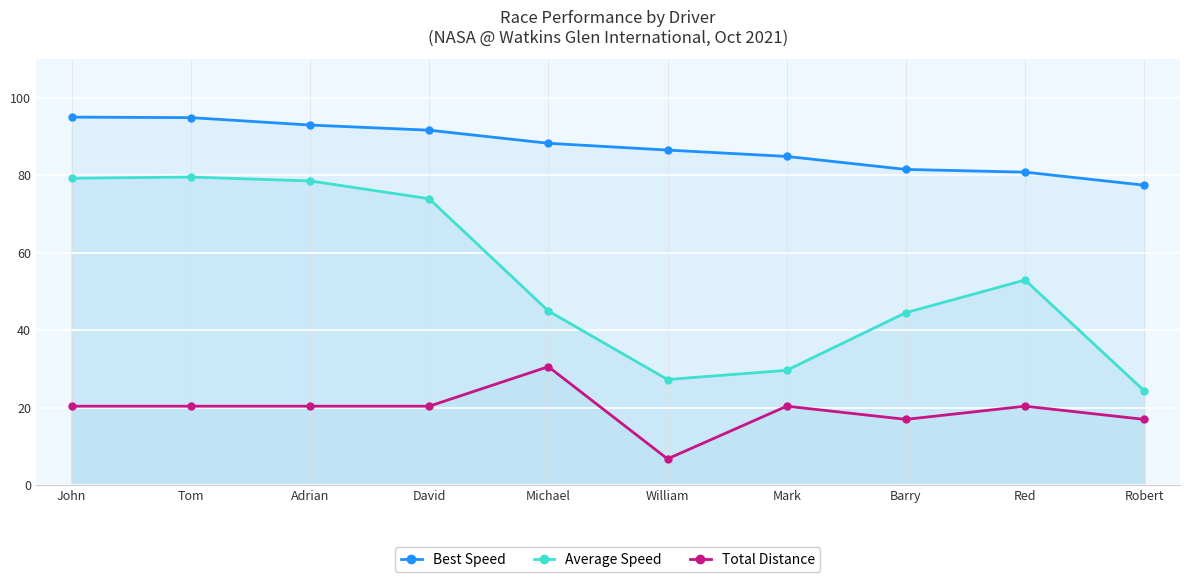

True or false: Best Speed and Average Speed cross at least once.

False